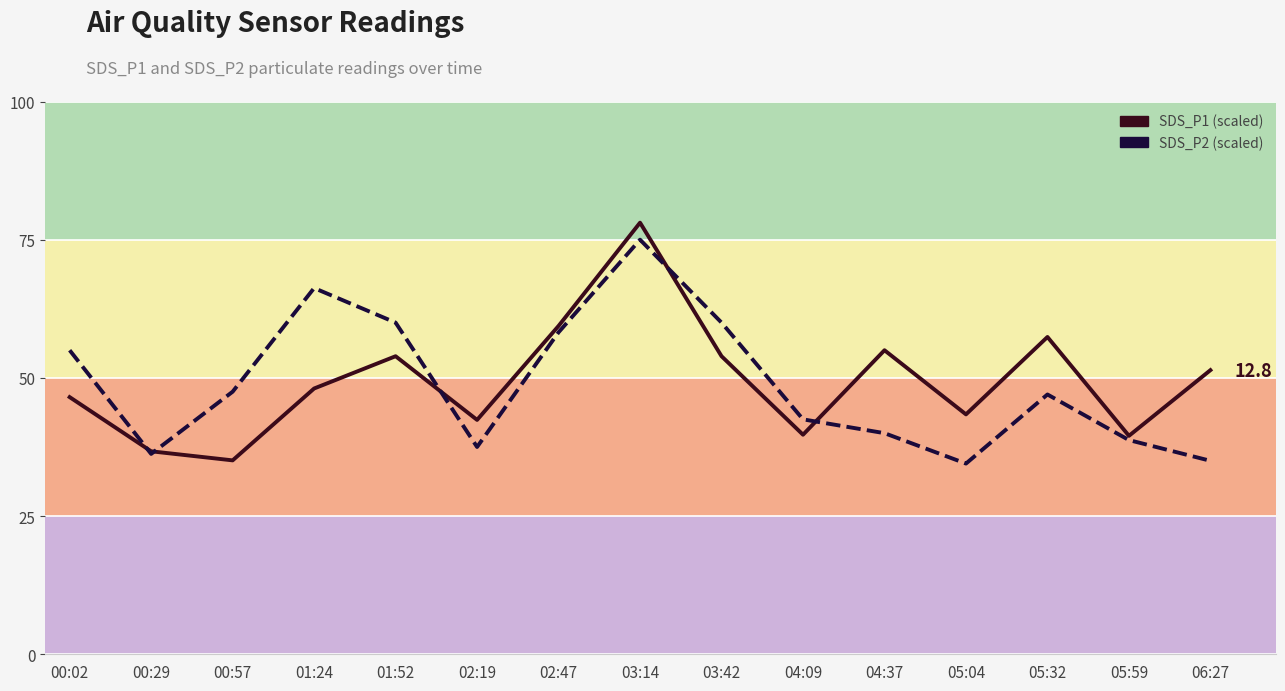

What is the total value across all series at 01:52?

113.9